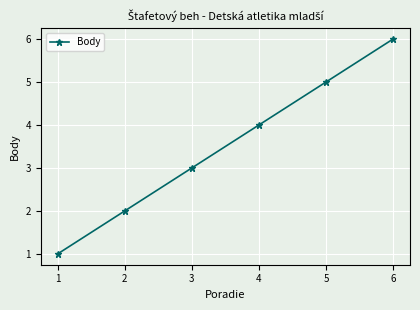

List the labels in order of value, largest first.

6, 5, 4, 3, 2, 1